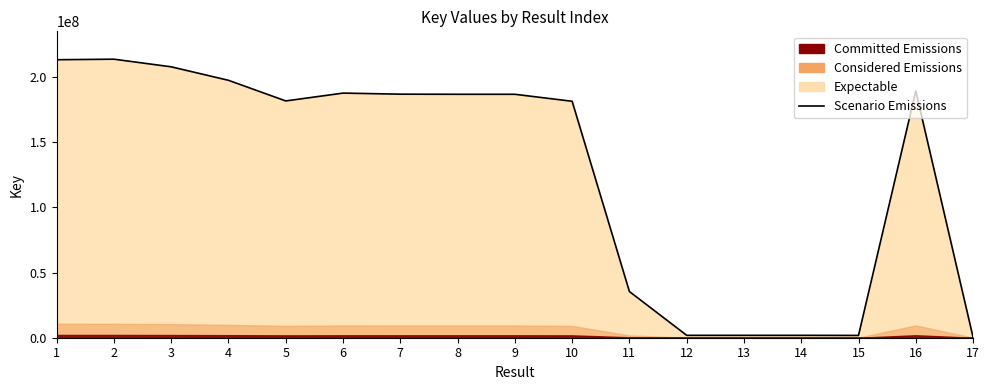

Count the number of categories in the chart.

17